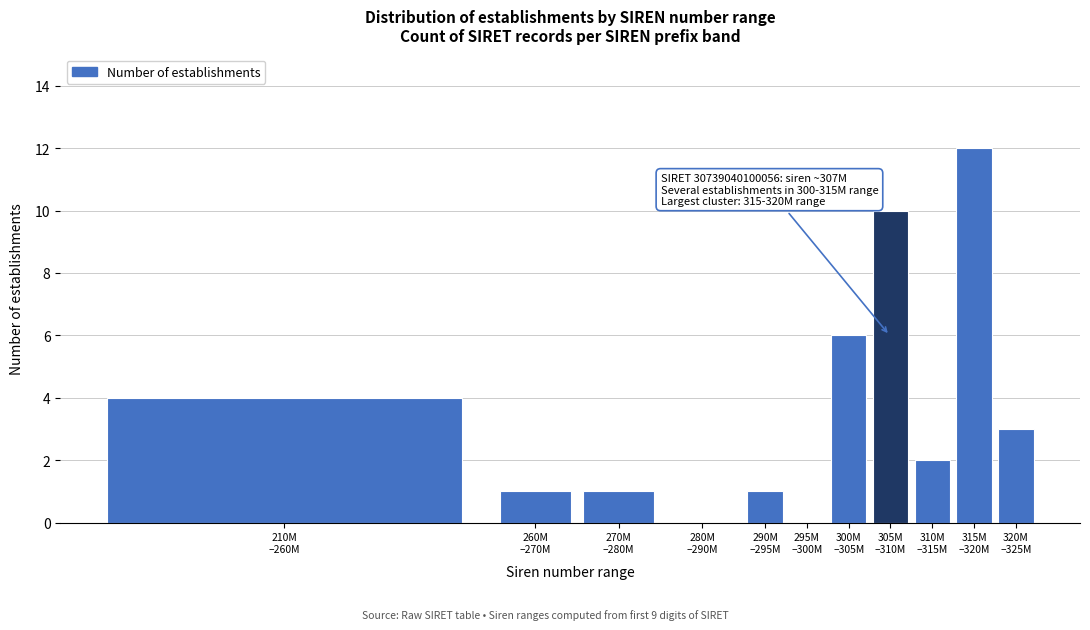

What is the maximum value shown in the chart?

12